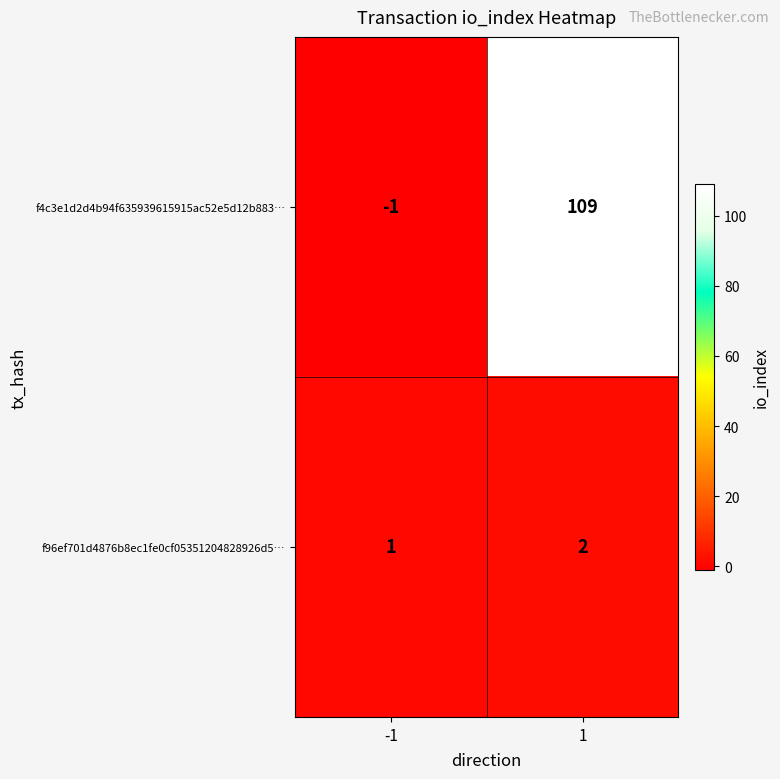

What is the spread (max minus min) of values at 1?

107